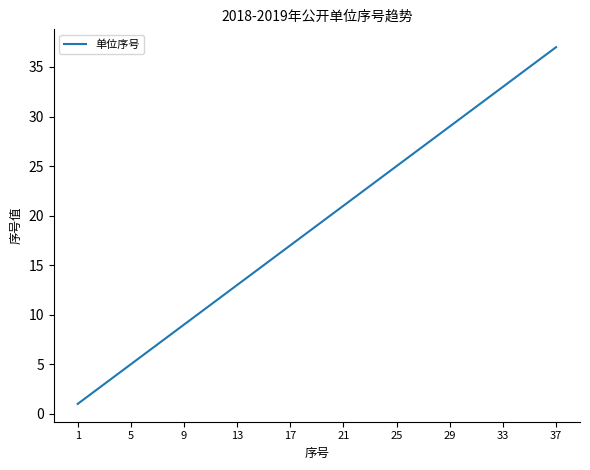

What is the maximum value shown in the chart?

37